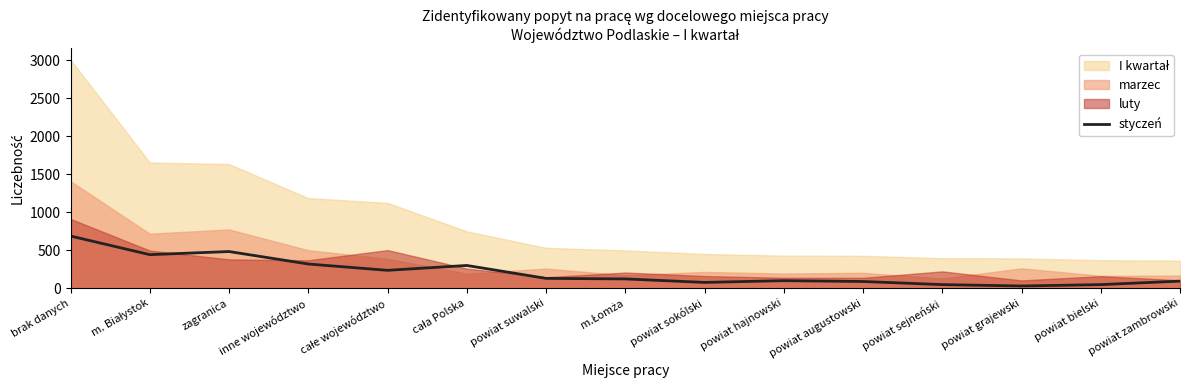

The value of styczeń at powiat augustowski is 88. True or false?

True